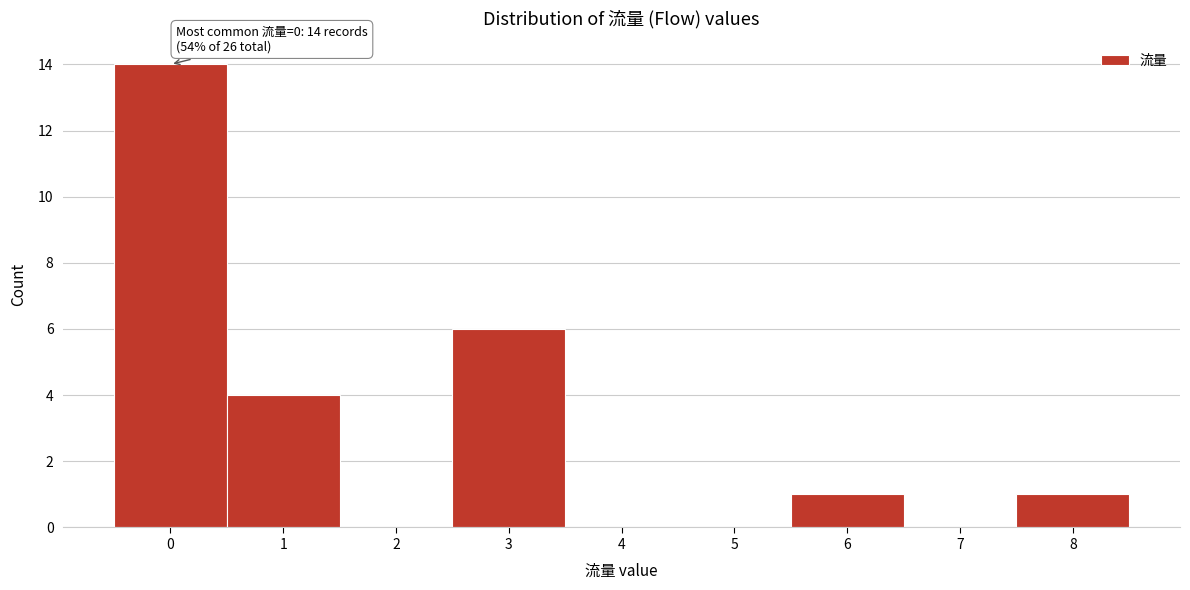

Over which range of the x-axis is the bar tallest?

-0.5 to 0.5